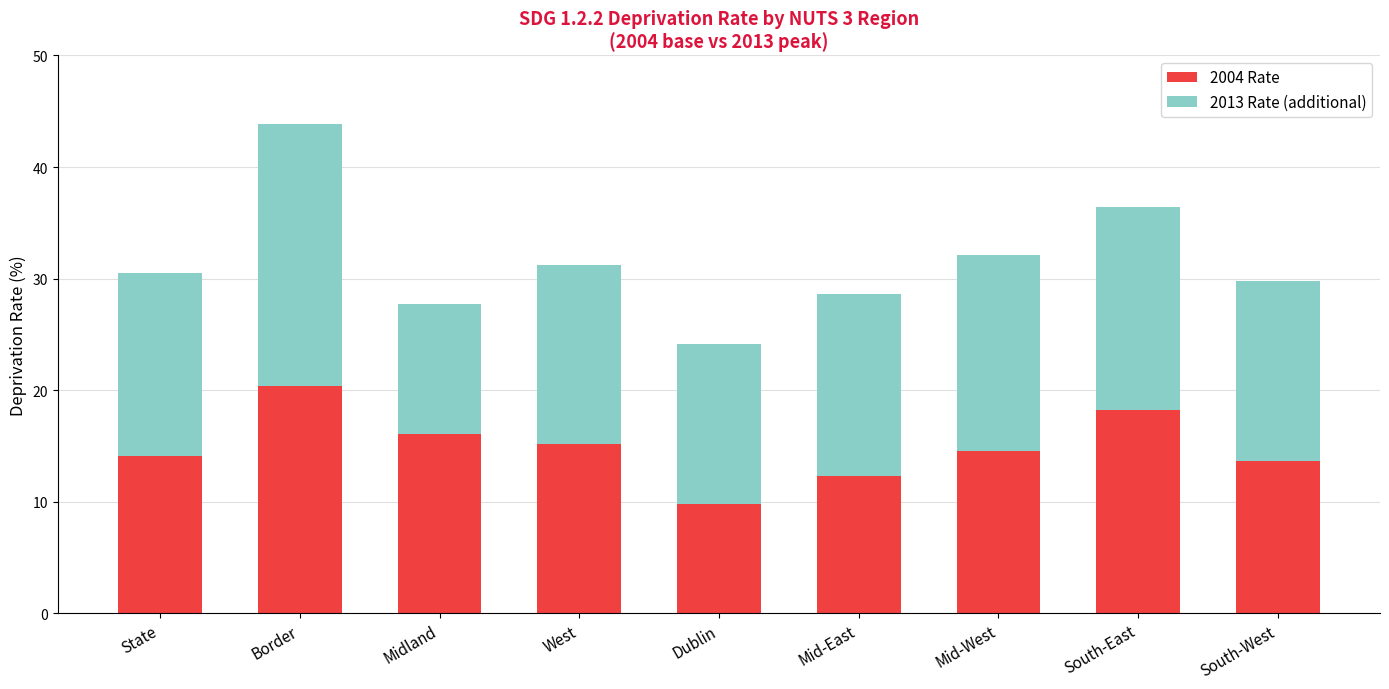

What is the sum of all 2004 Rate values?

134.2